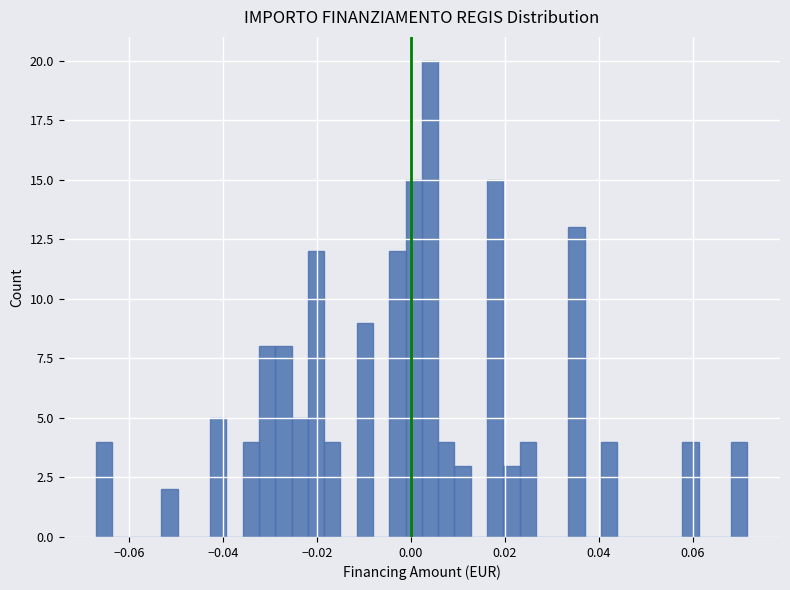

Read against the x-axis, roughly where is the centre of the tallest bar?

0.004